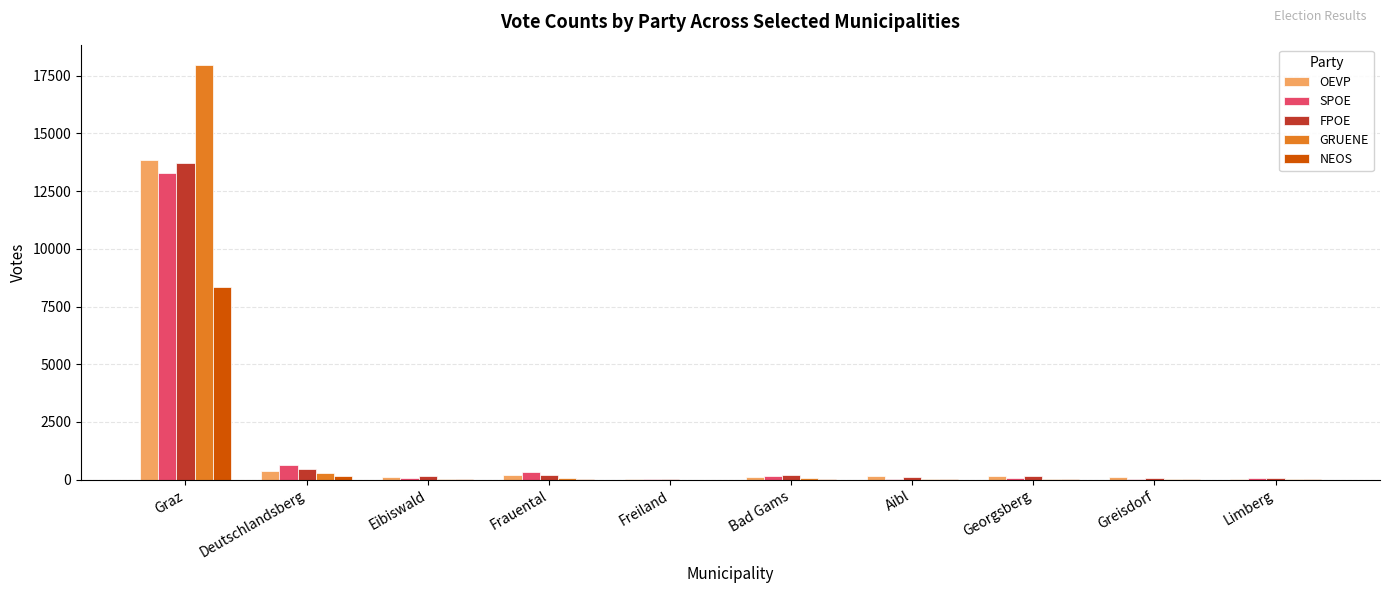

The SPOE series shows 3376 at Graz. True or false?

False